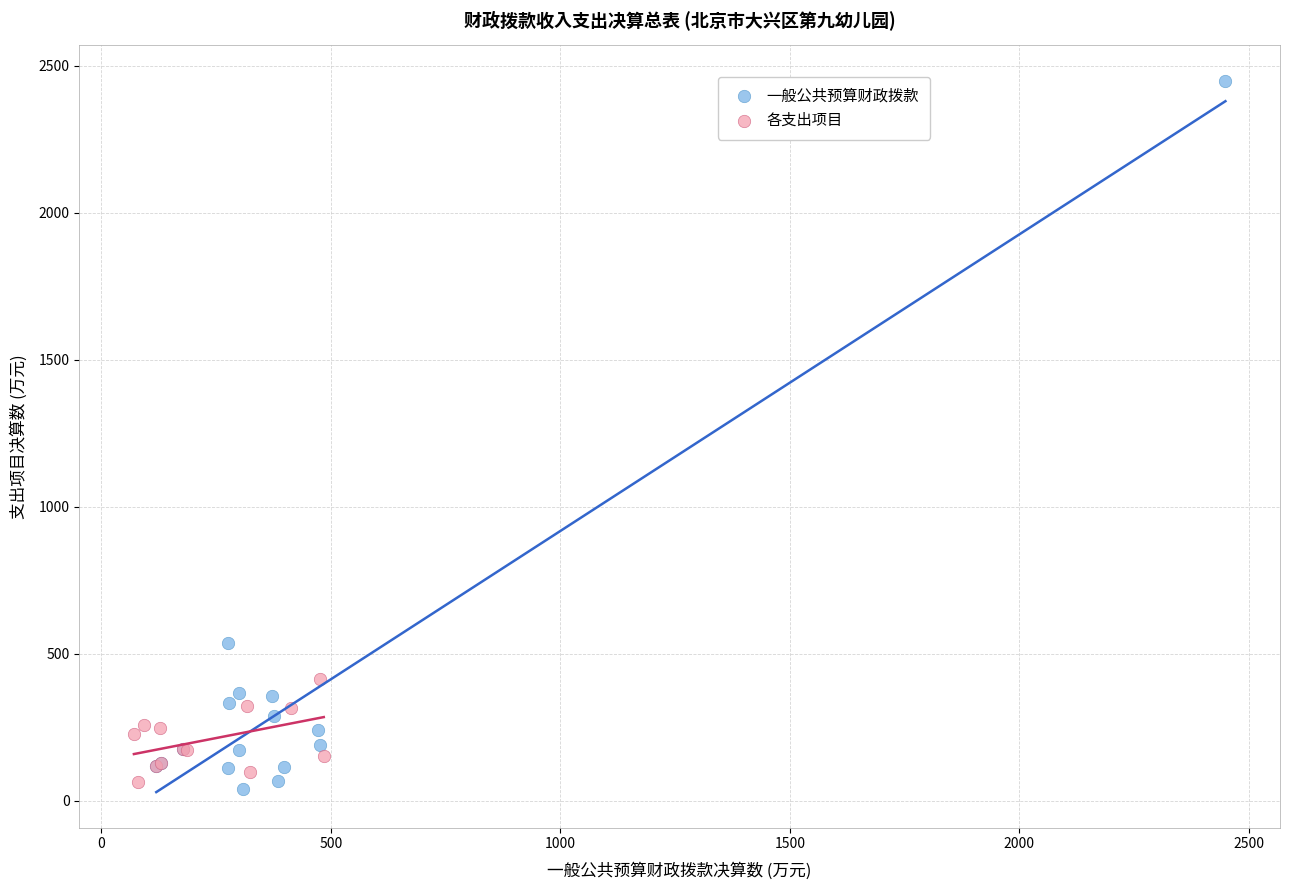

Which series has the widest spread of Y values?

一般公共预算财政拨款